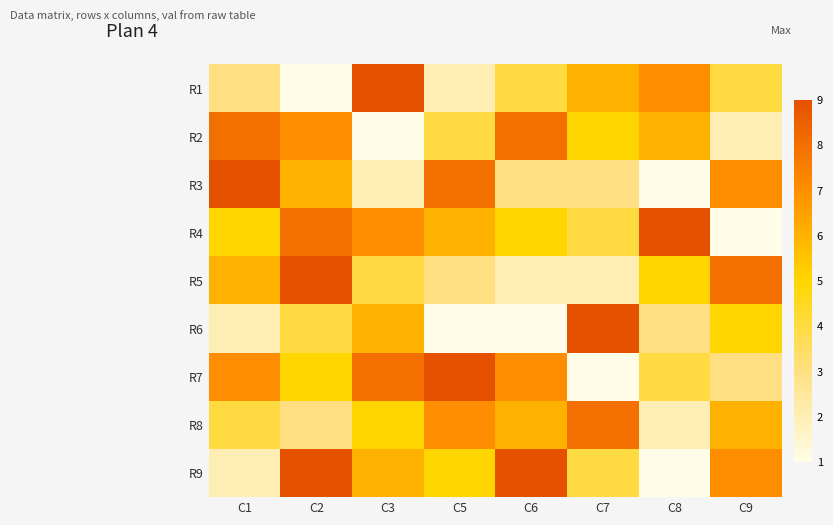

What is the total value across all series at C6?

45